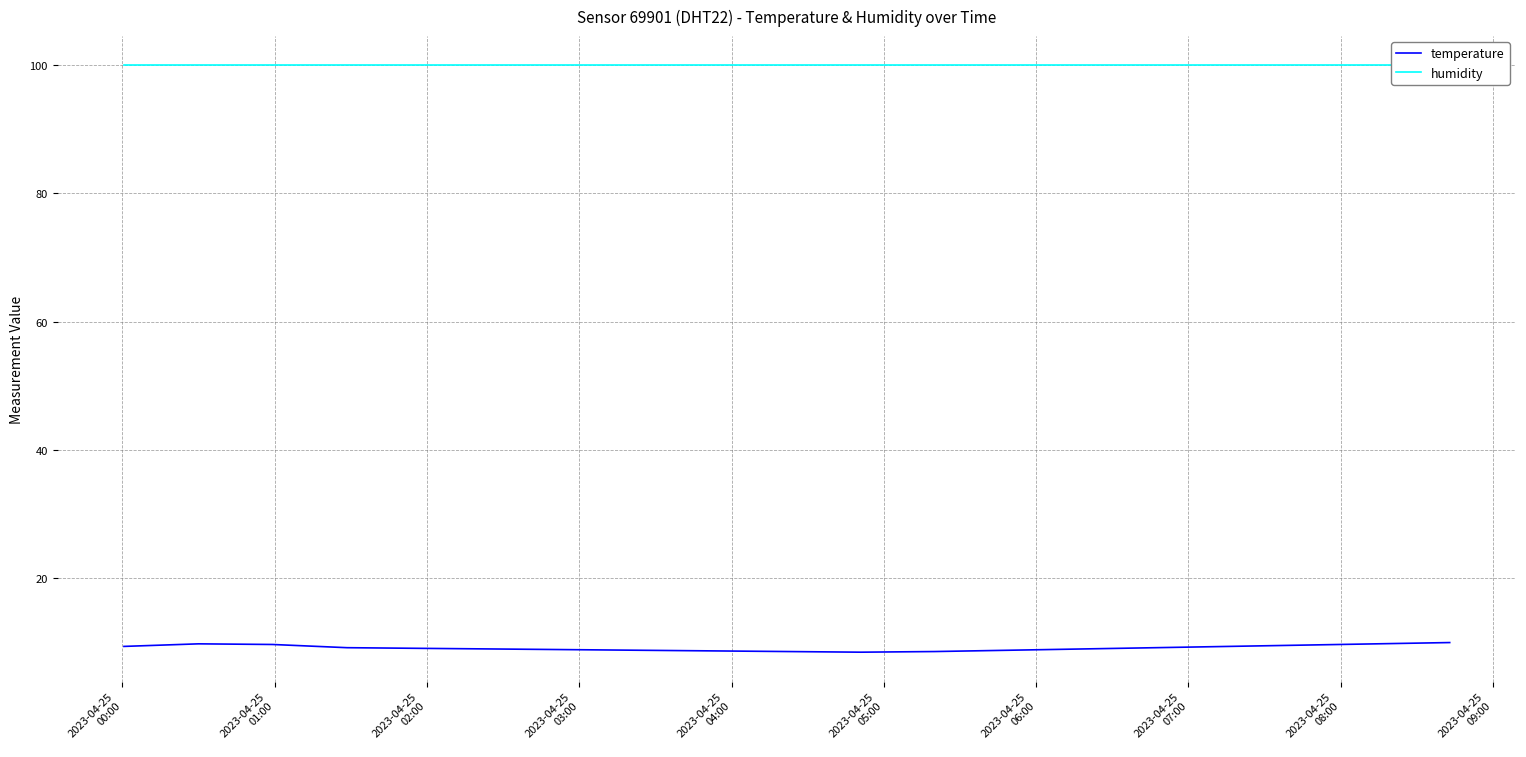

How many values in the temperature series are below 9?

7